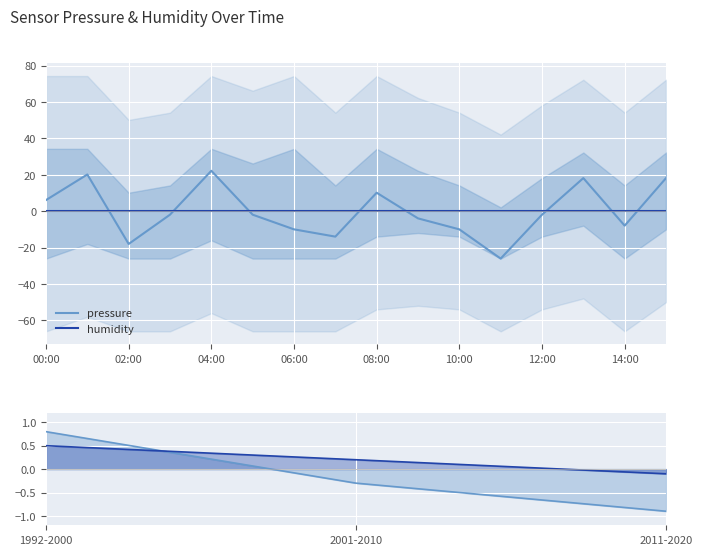

Is it true that pressure equals -15.7 at 06:00?

False